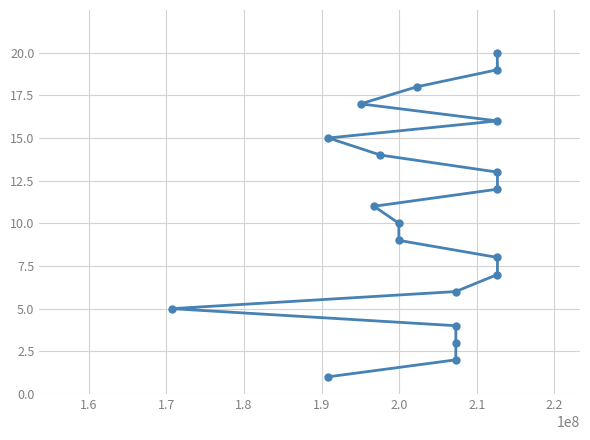

How many lines are shown in the chart?

1